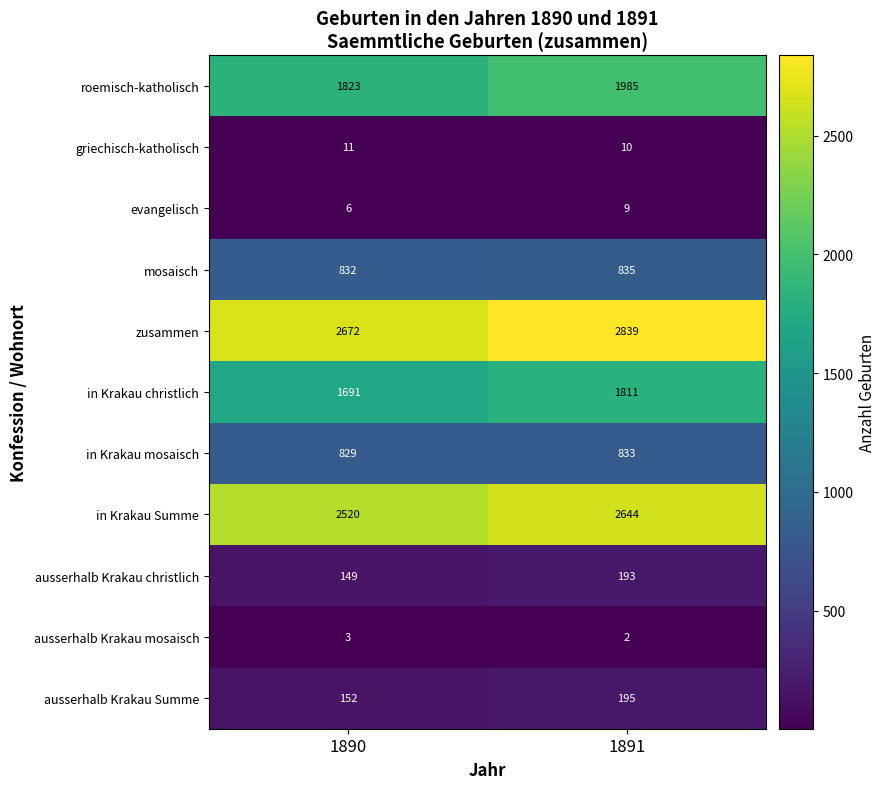

List the series in order of their peak value, lowest first.

ausserhalb Krakau mosaisch, evangelisch, griechisch-katholisch, ausserhalb Krakau christlich, ausserhalb Krakau Summe, in Krakau mosaisch, mosaisch, in Krakau christlich, roemisch-katholisch, in Krakau Summe, zusammen